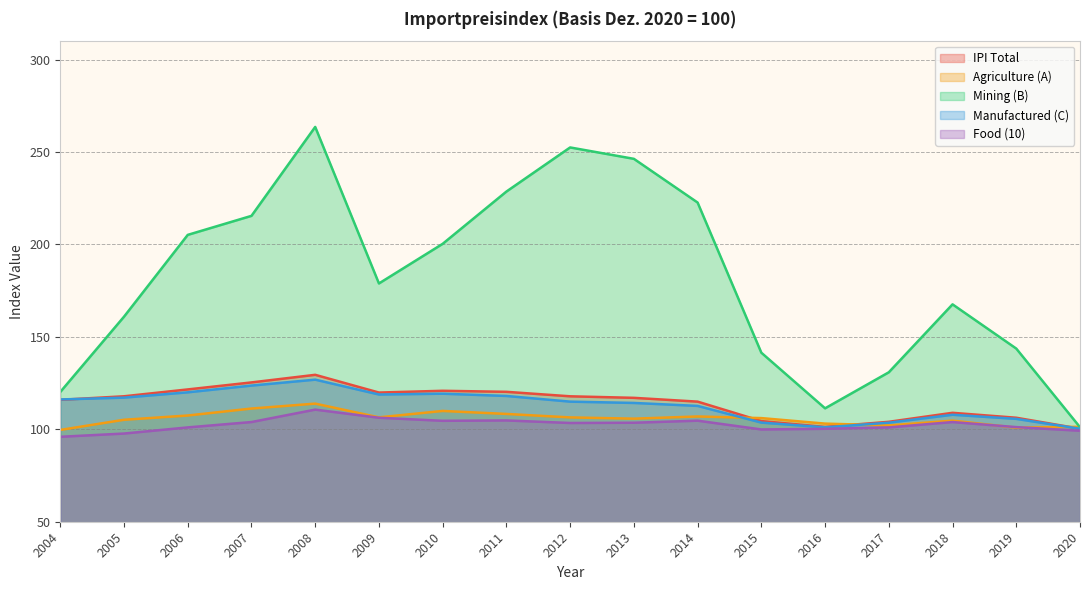

The Agriculture (A) series shows 149.5 at 2009. True or false?

False